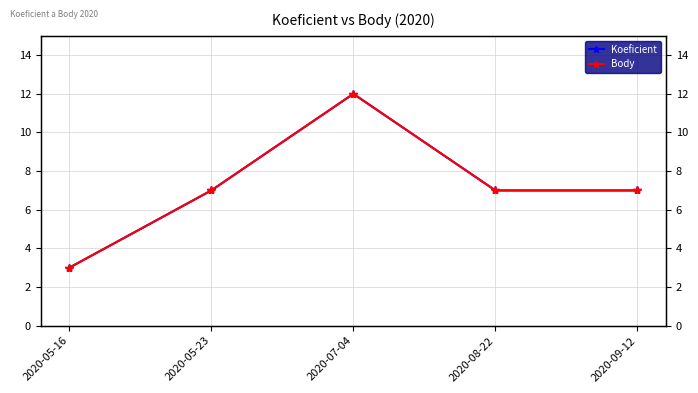

True or false: Body has more than 1 interior local peaks.

False